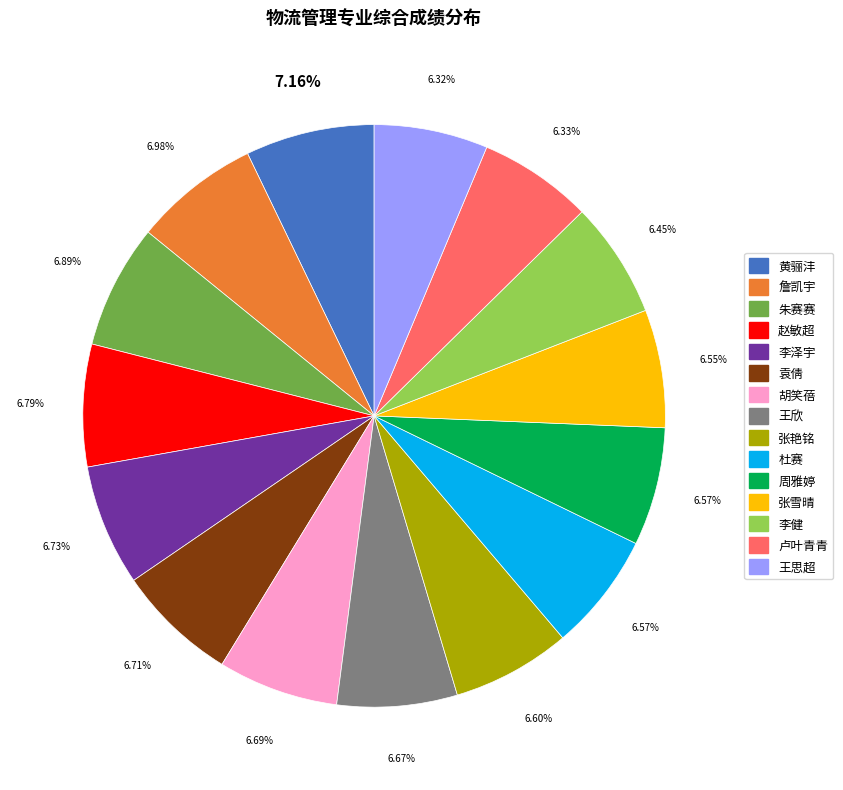

Is there any slice that represents more than half of the pie?

No